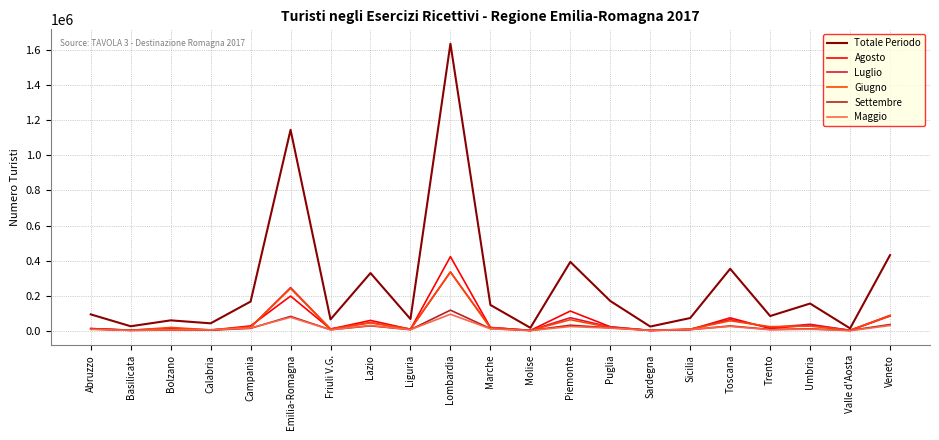

True or false: Giugno has more than 1 points higher than both neighbors.

True